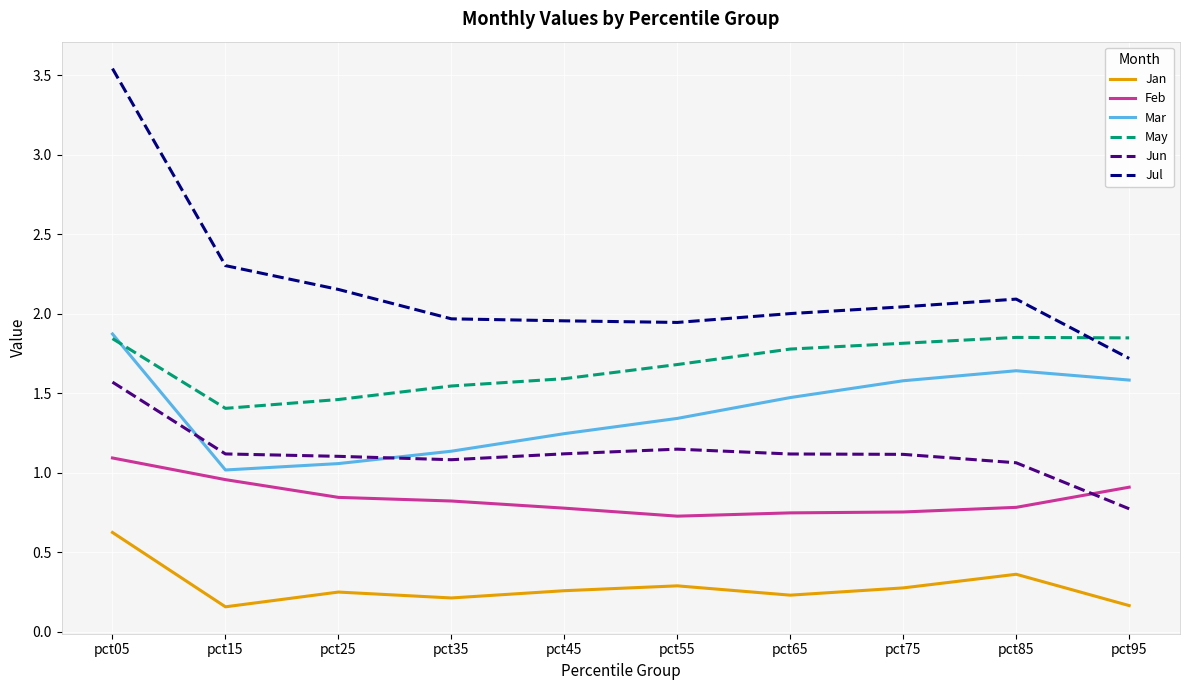

Rank the series at pct85 from highest to lowest value.

Jul, May, Mar, Jun, Feb, Jan